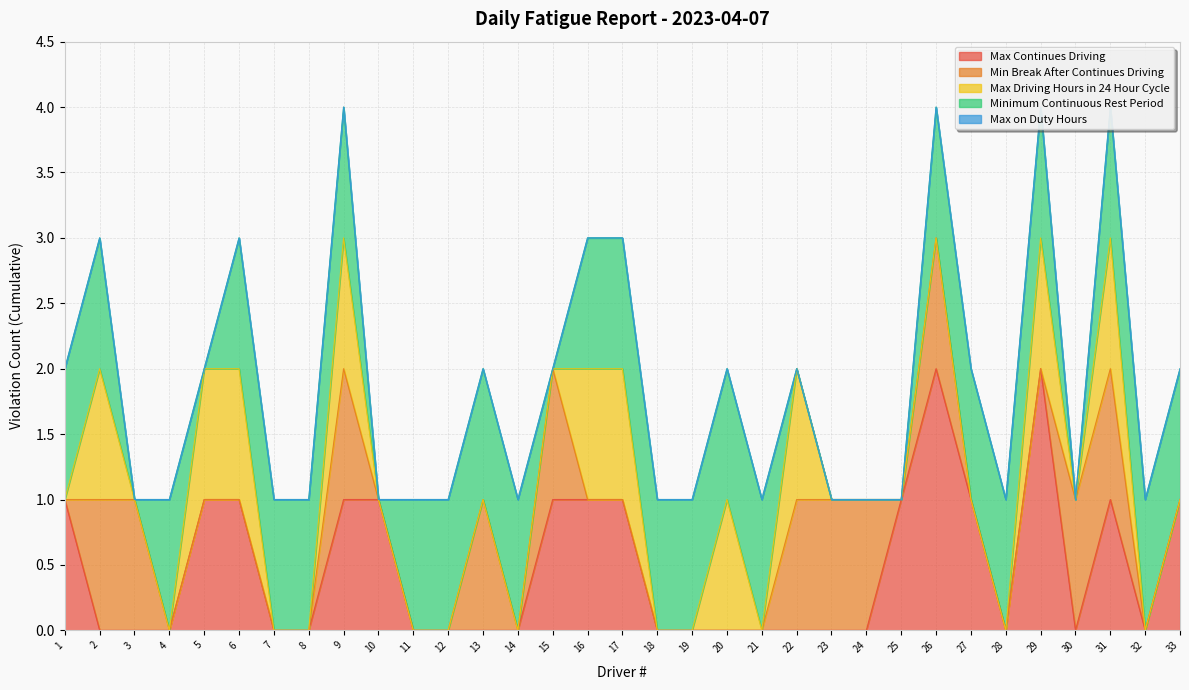

Where is the first local maximum for Max Continues Driving?

26